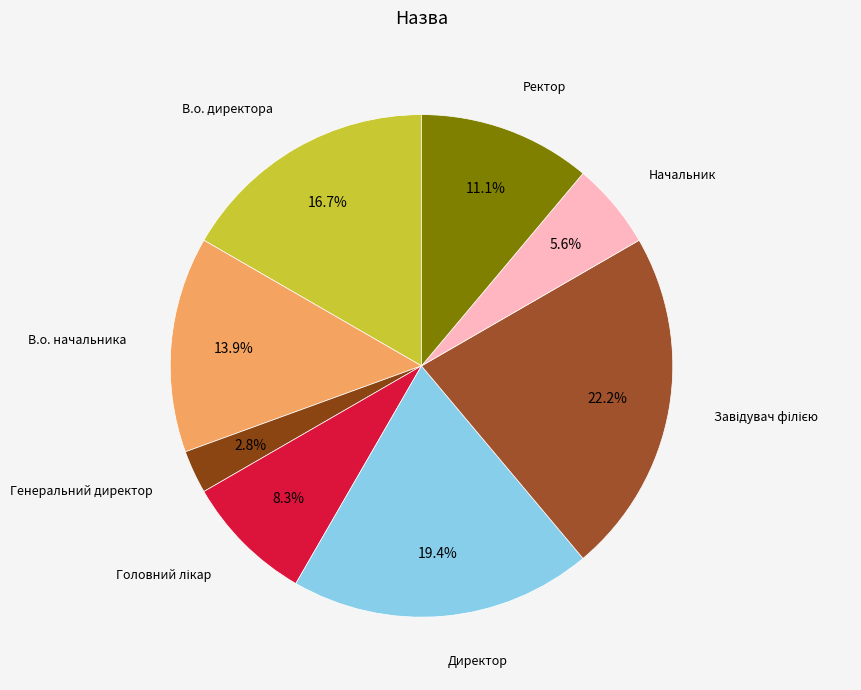

What percentage is NOT represented by Ректор?

88.9%